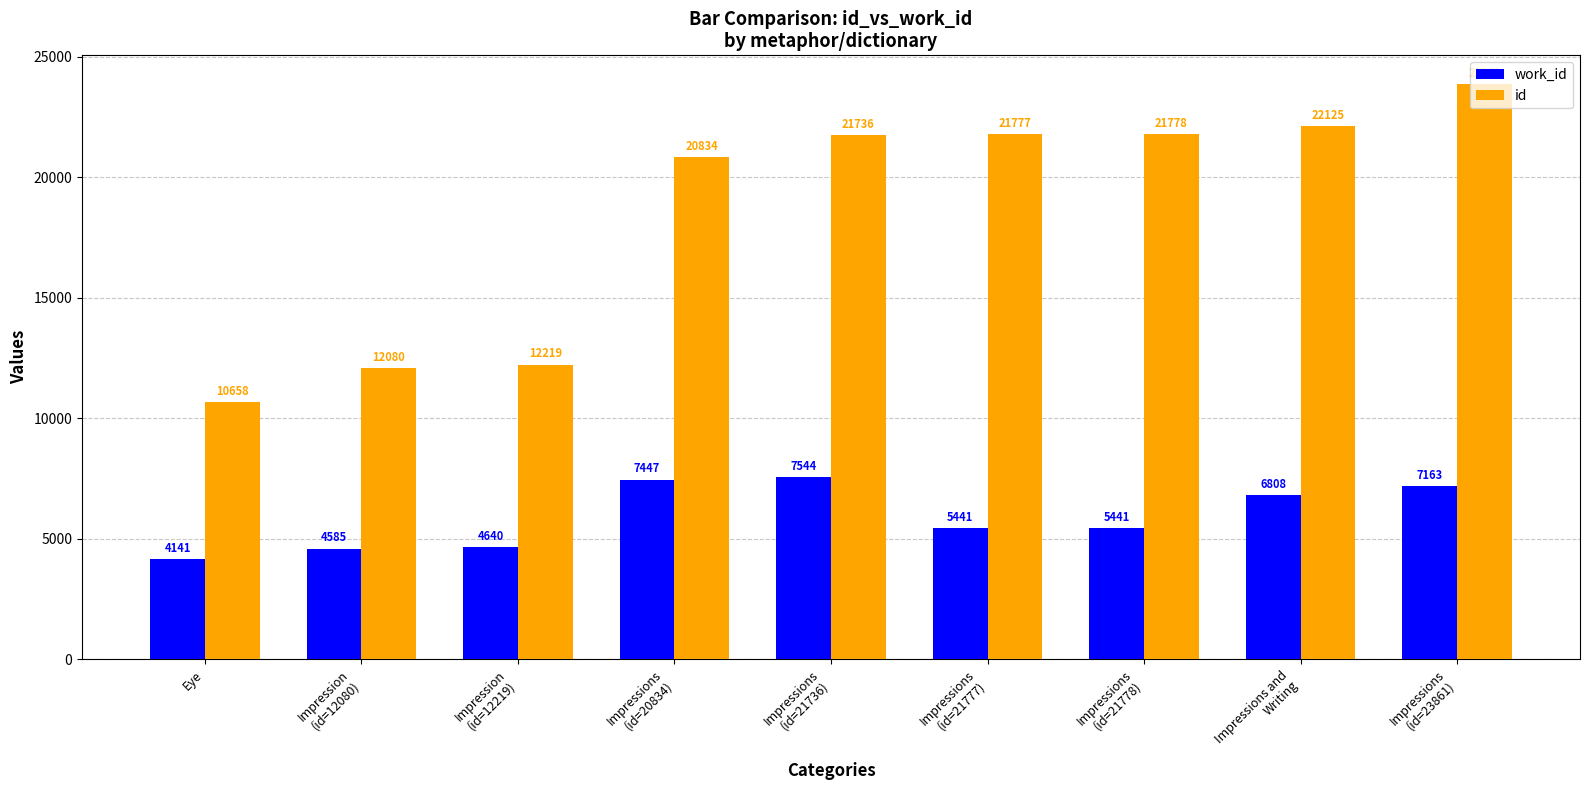

What is the value of the work_id bar at the 8th from the left?

6808